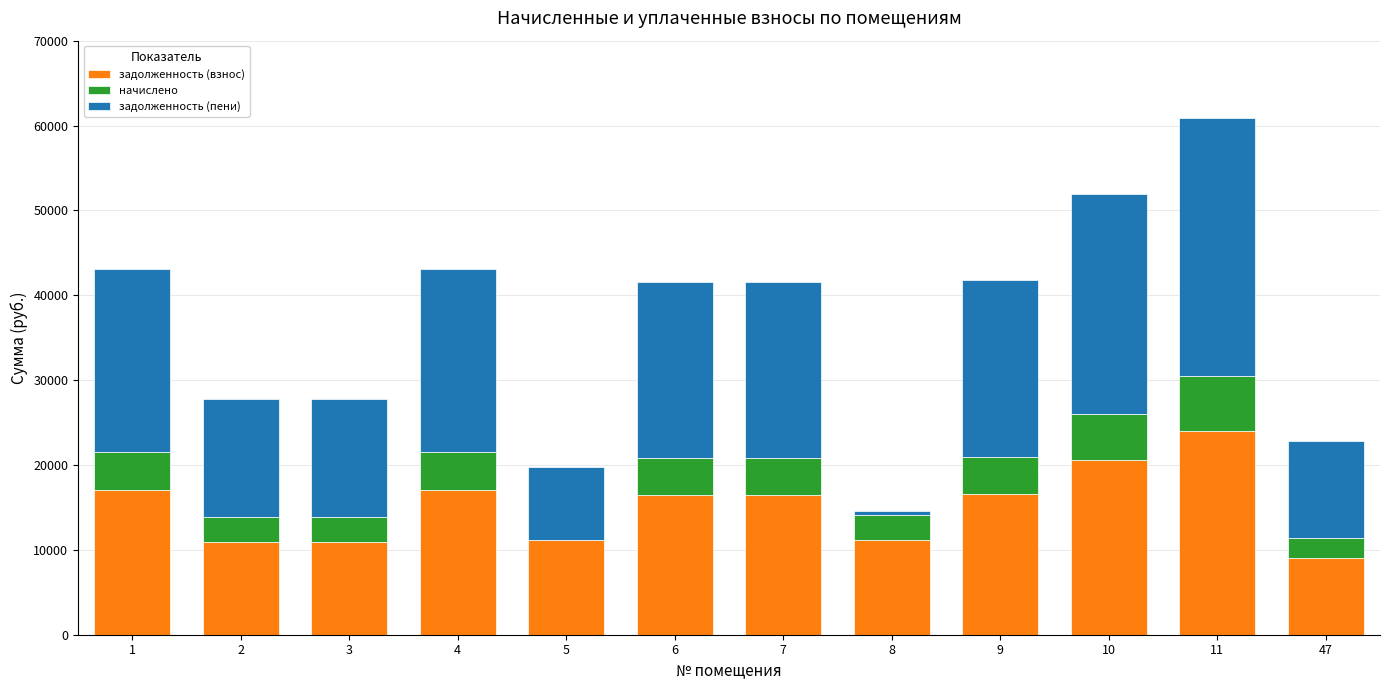

The value of задолженность (взнос) at 7 is 7215.5. True or false?

False